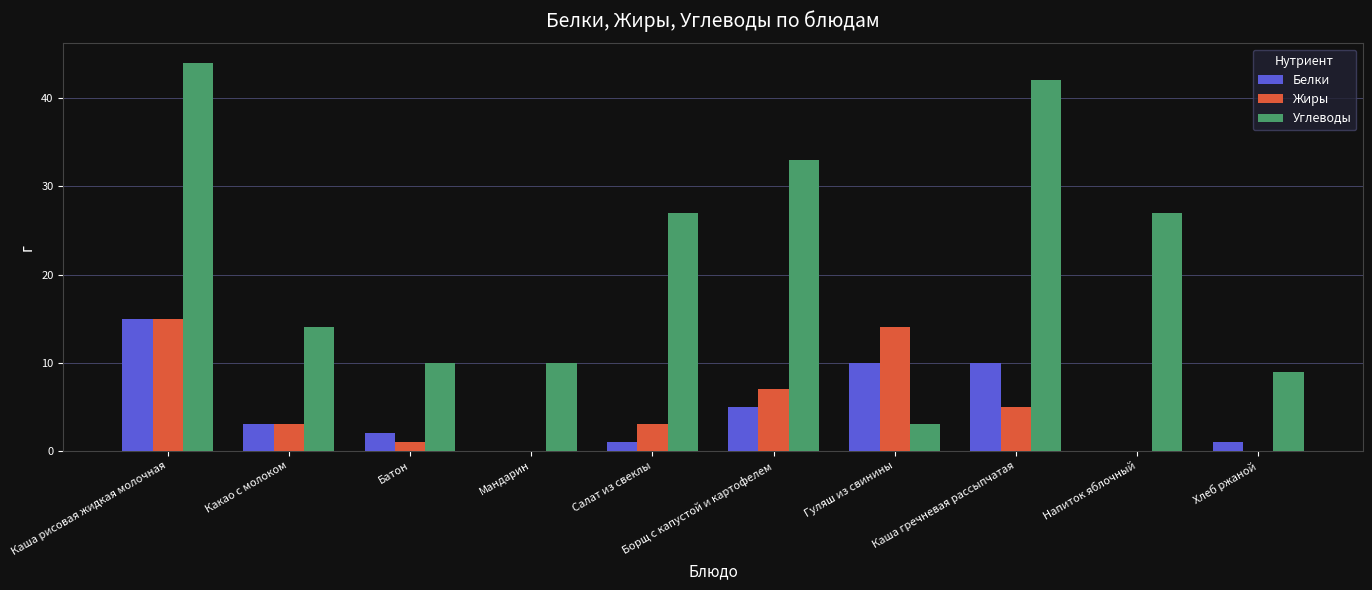

What is the sum of all Жиры values?

48